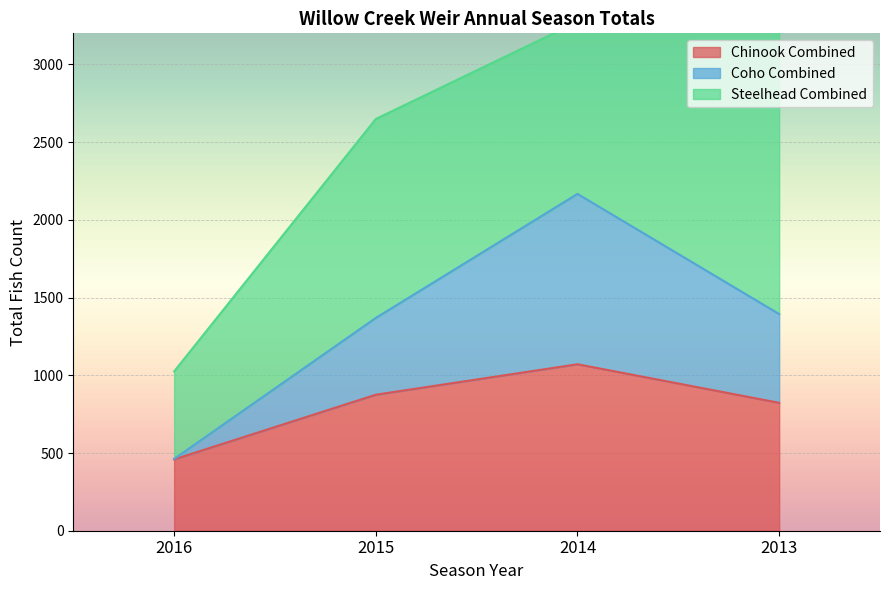

True or false: Coho Combined and Chinook Combined intersect in this chart.

False